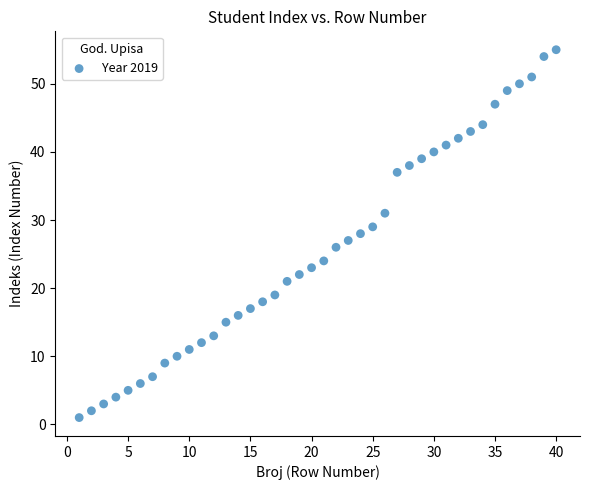

What is the range of Y values (max minus min)?

54